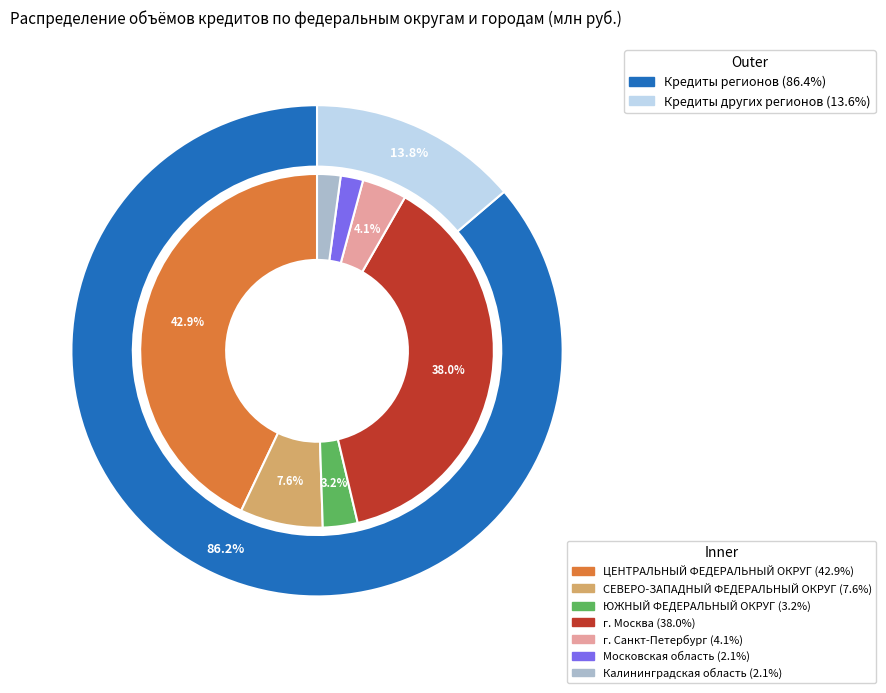

How many segments does this pie chart have?

7